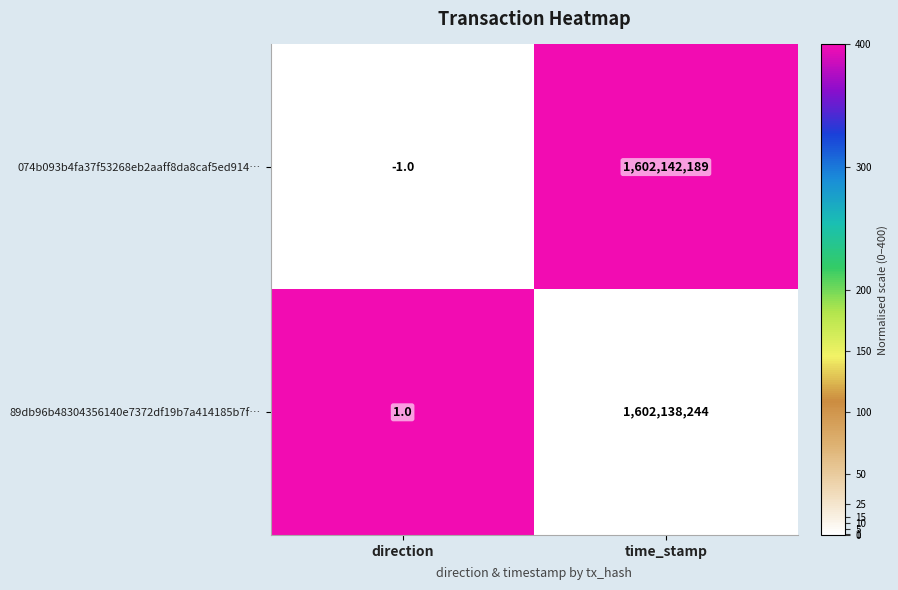

How many categories are shown in the chart?

2